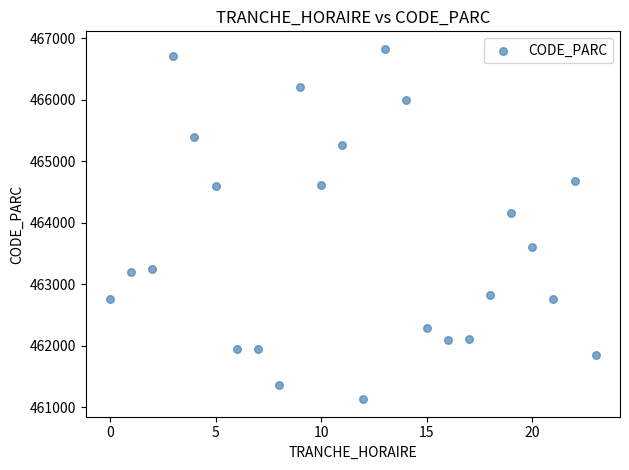

What Y value in the scatter plot is closest to 463982?

464159.5